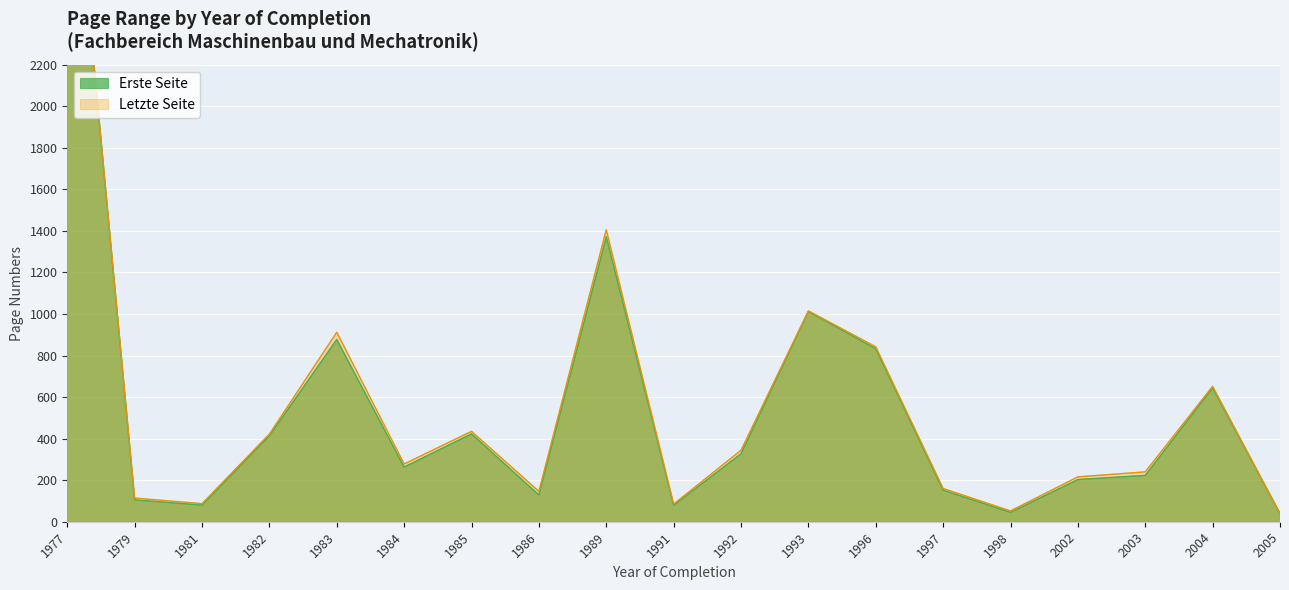

Does the chart display data point markers on the line(s)?

No